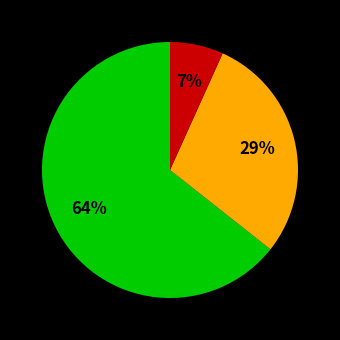

How many segments does this pie chart have?

3